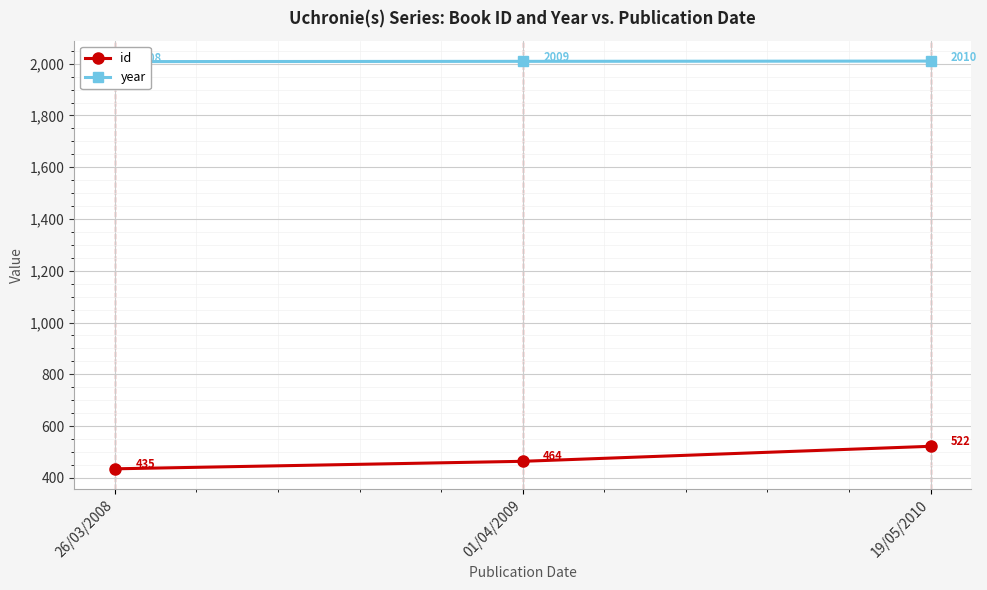

What is the minimum value shown in the chart?

435